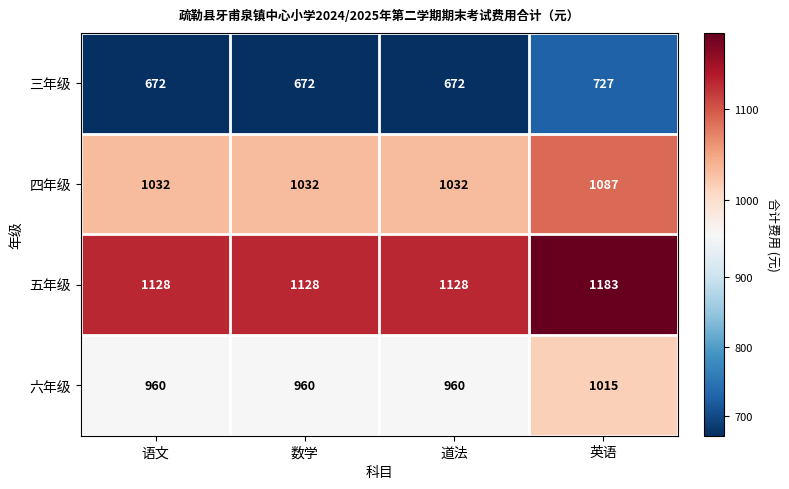

Reading left to right, extract all data points from this chart.

三年级: 672	672	672	727
四年级: 1032	1032	1032	1087
五年级: 1128	1128	1128	1183
六年级: 960	960	960	1015